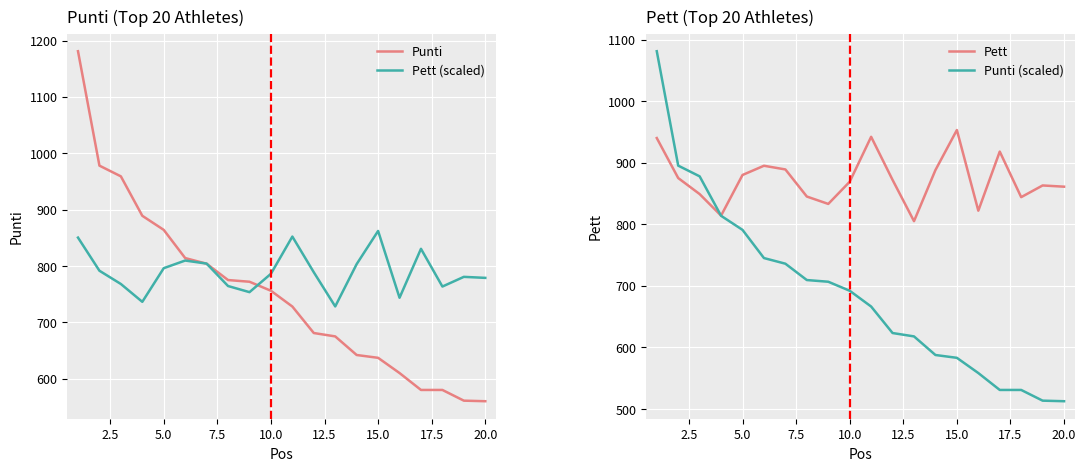

The value of Pett at 5.0 is 880.0. True or false?

True